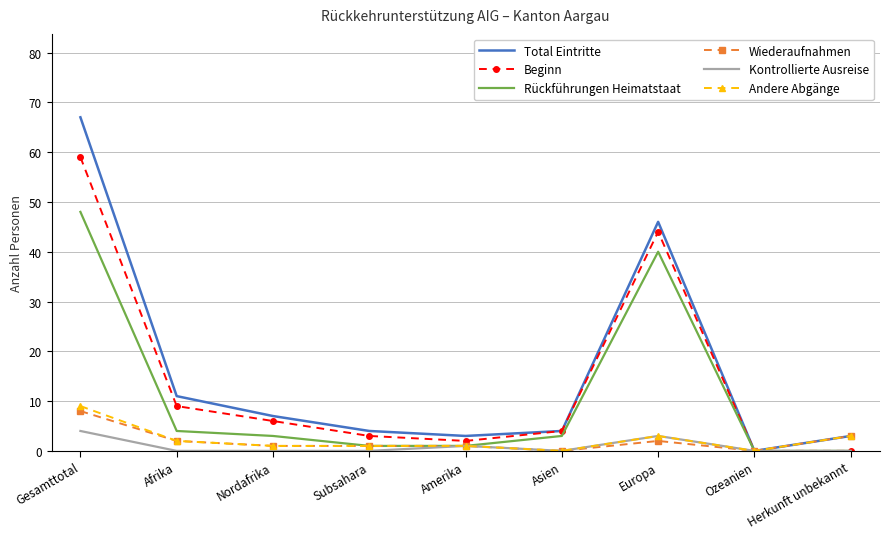

Count the number of categories in the chart.

9